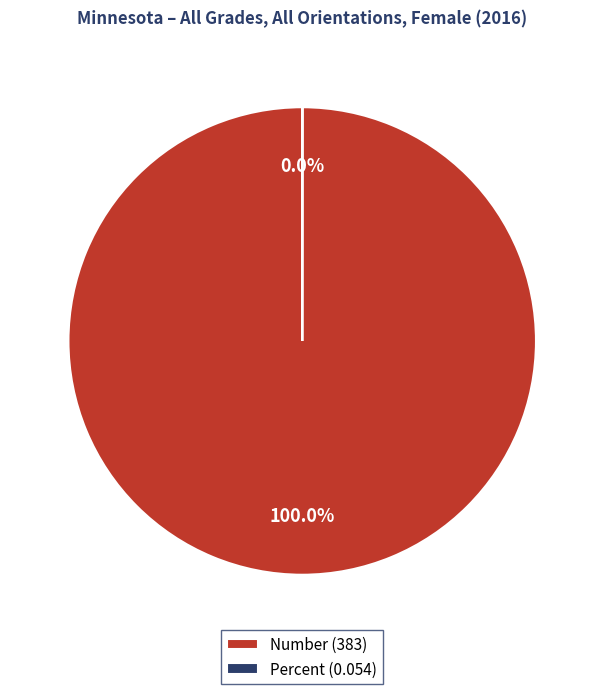

Does any single category account for the majority?

Yes